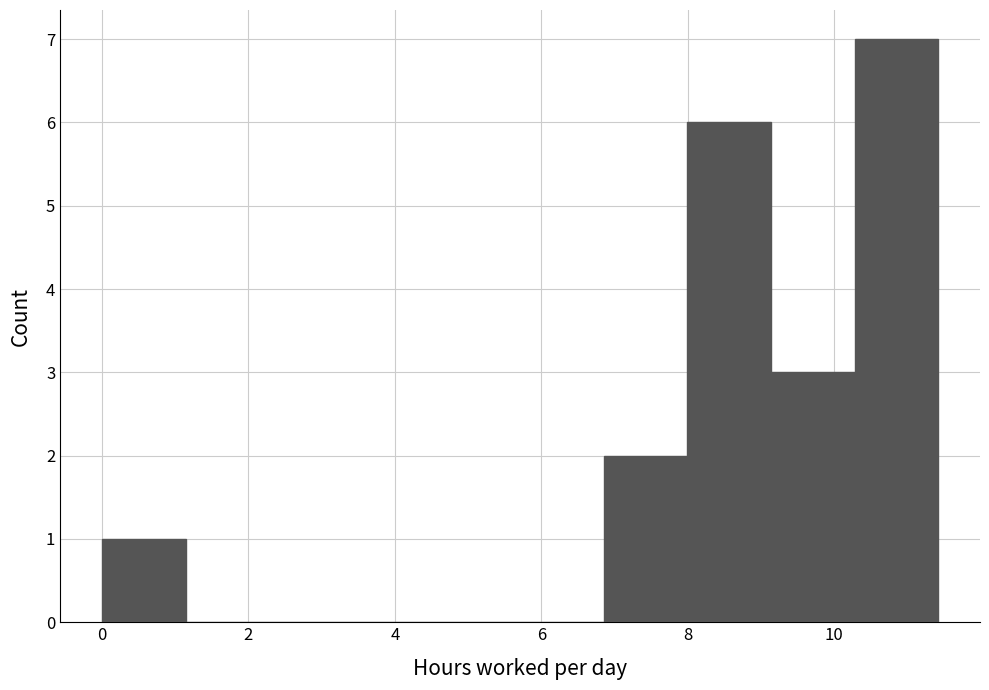

How tall is the bar that spans 9.2 to 10.2 on the x-axis? Neither the bar edges nor the heights are printed on the chart, so give them approximately, as read against the axes.

3